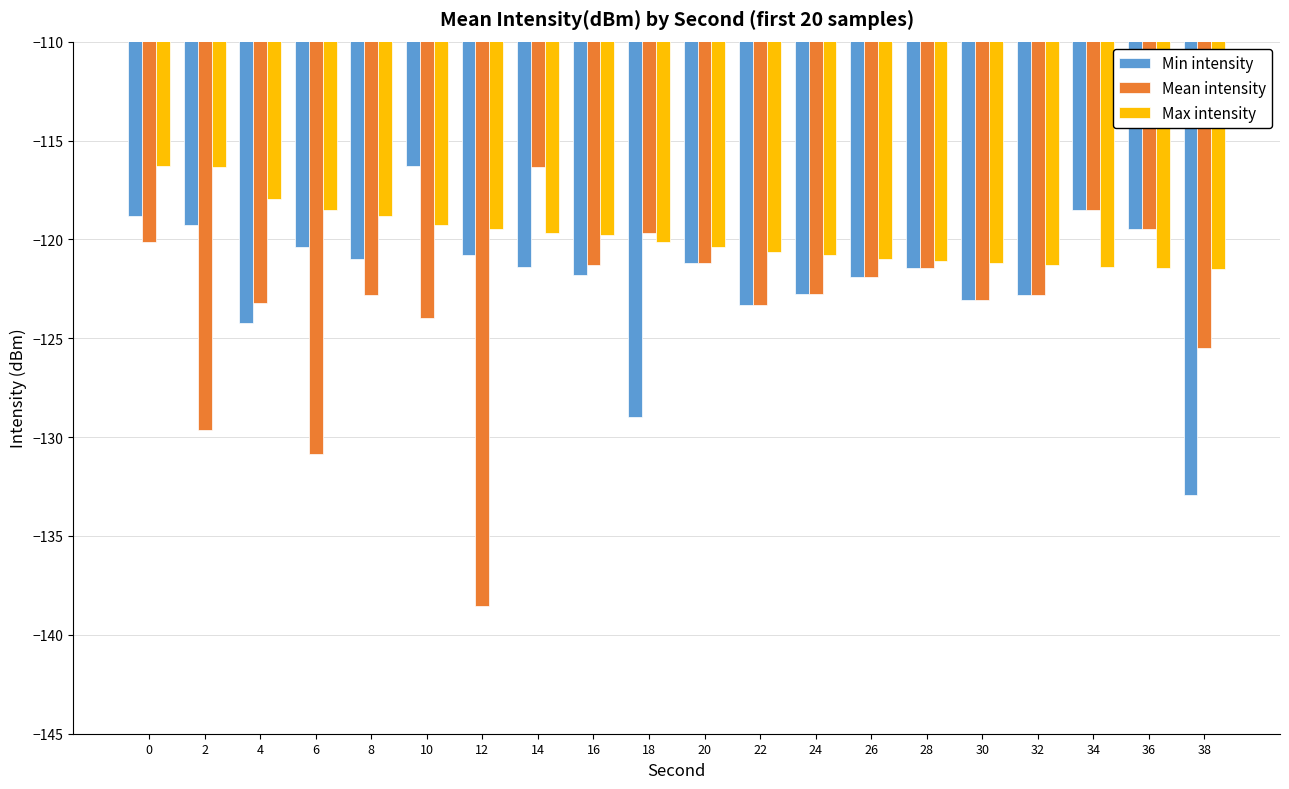

What is the total value across all series at 6?

-369.8